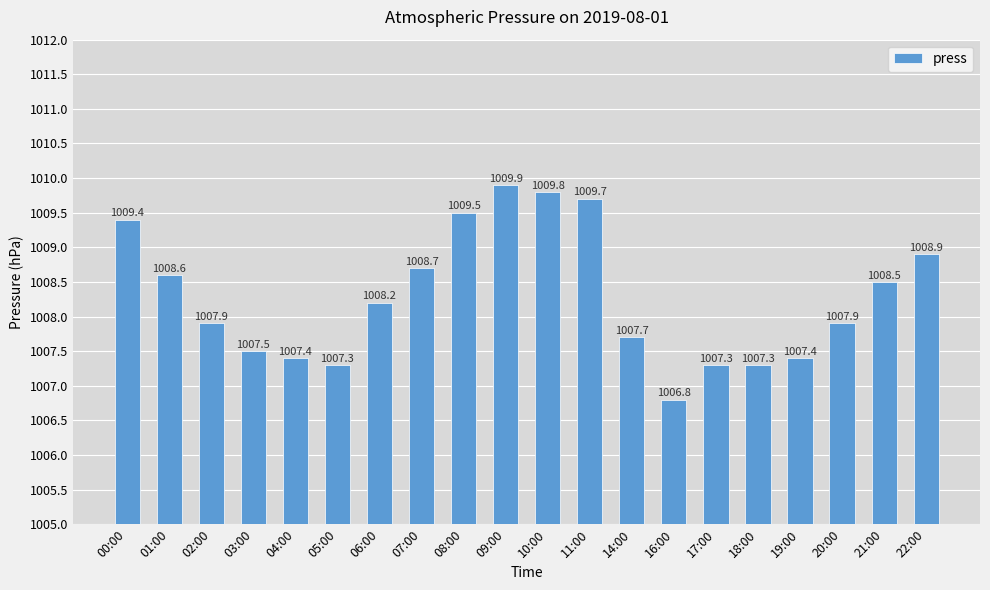

How many data points are less than 1008?

10